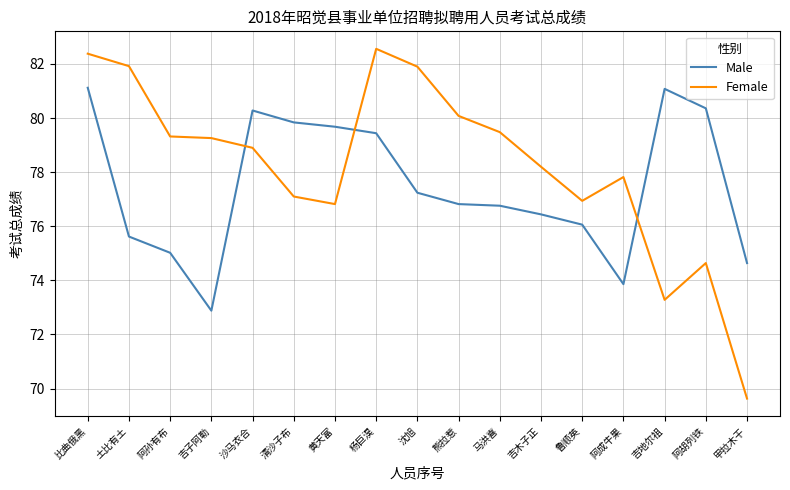

Between 沙马衣合 and 杨巨淏, which series saw the biggest shift?

Female